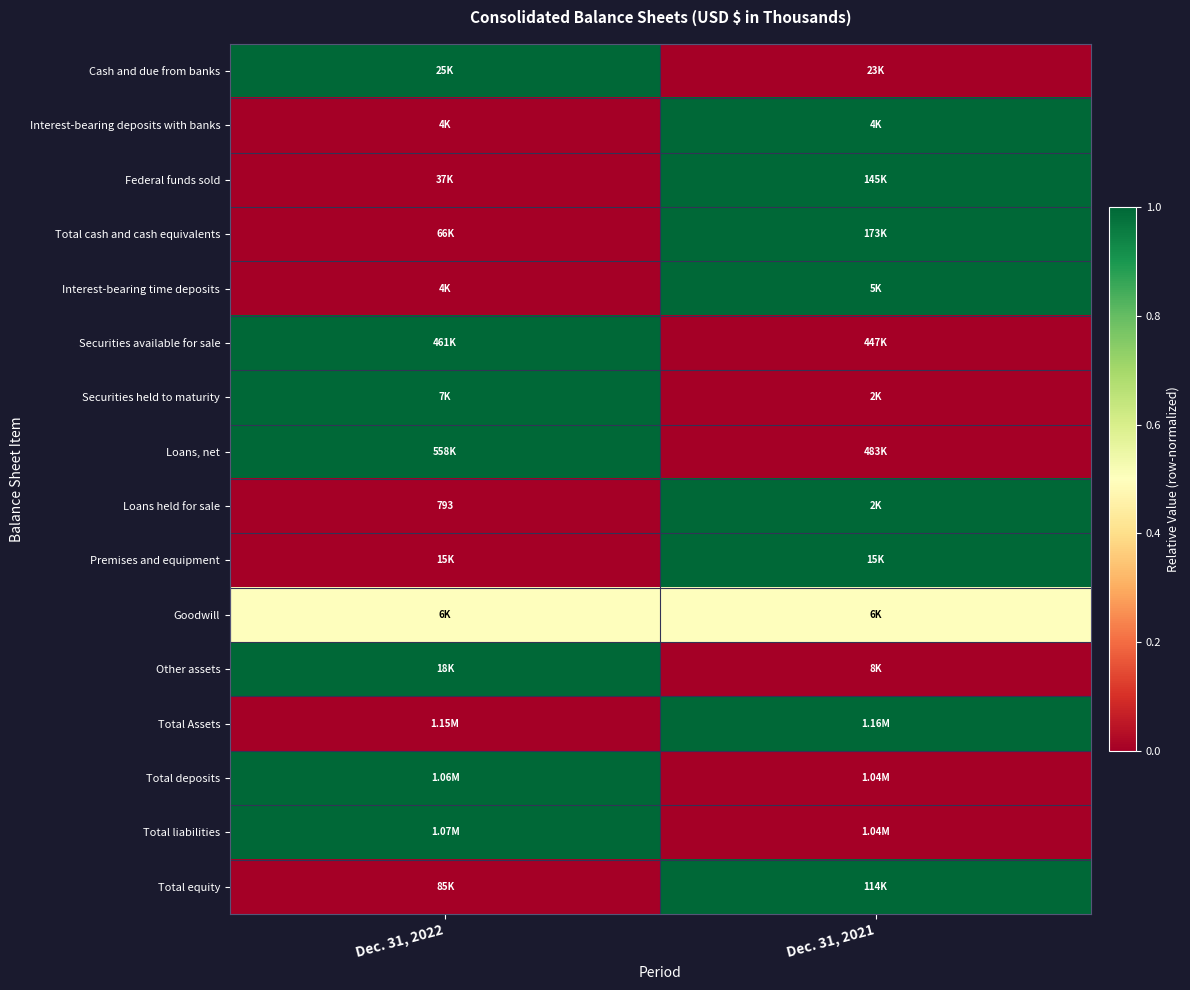

True or false: Premises and equipment has a value of 1.5 at Dec. 31, 2021.

False